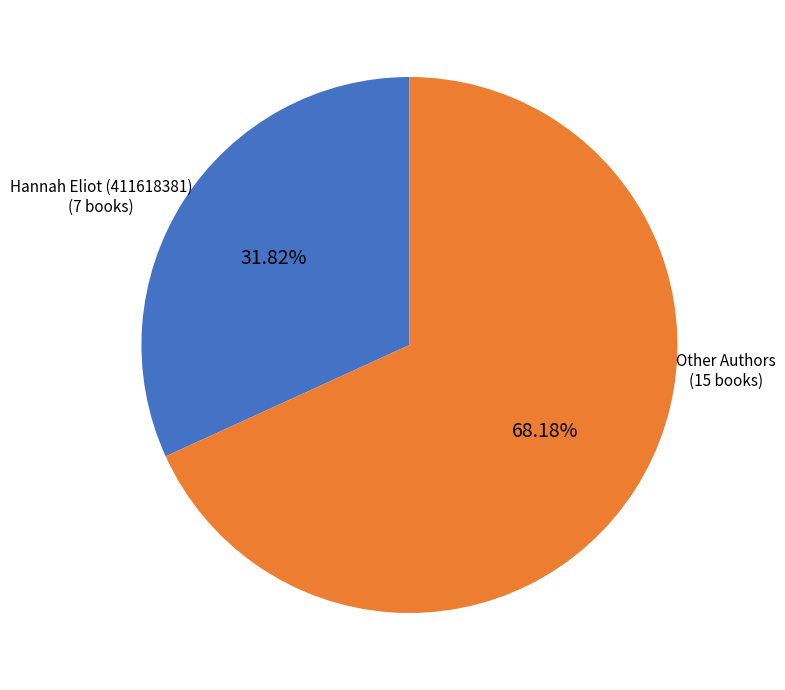

Is there any slice that represents more than half of the pie?

Yes